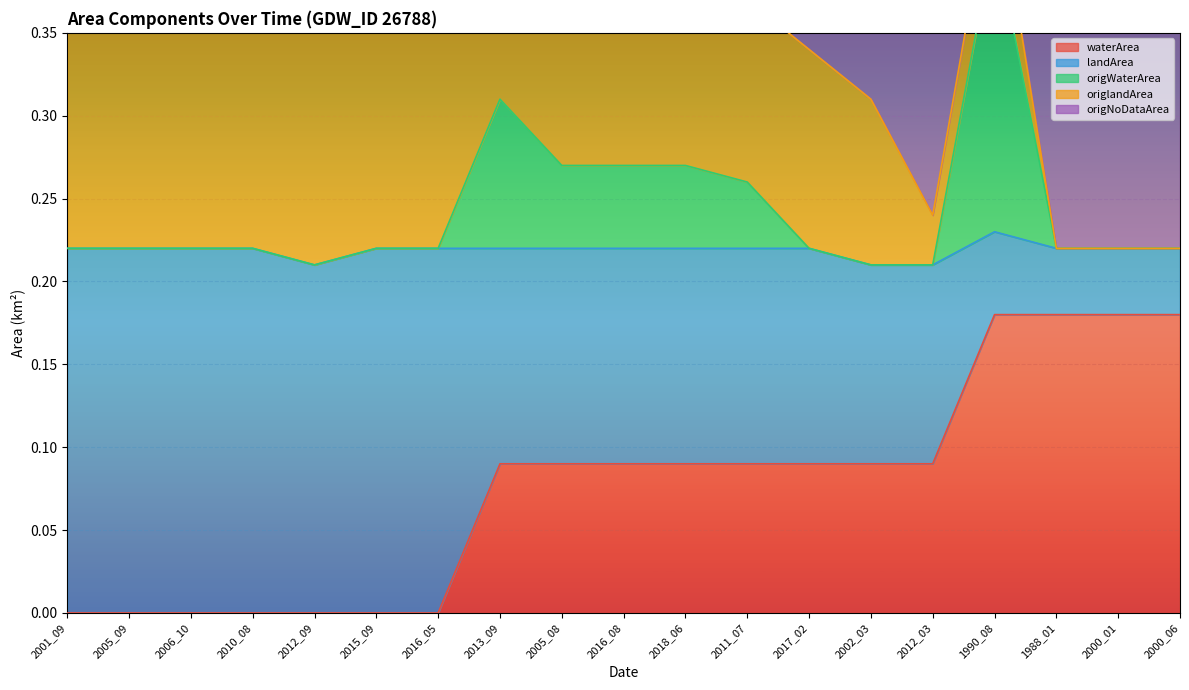

True or false: waterArea has a value of 0.0 at 2012_03.

False